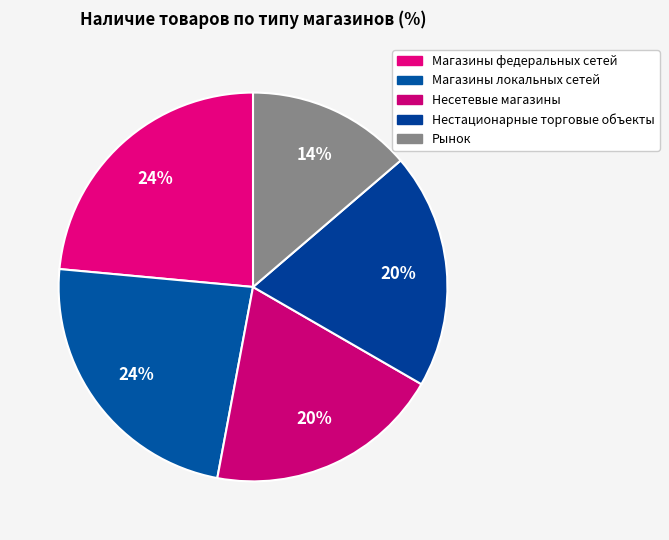

How many segments does this pie chart have?

5